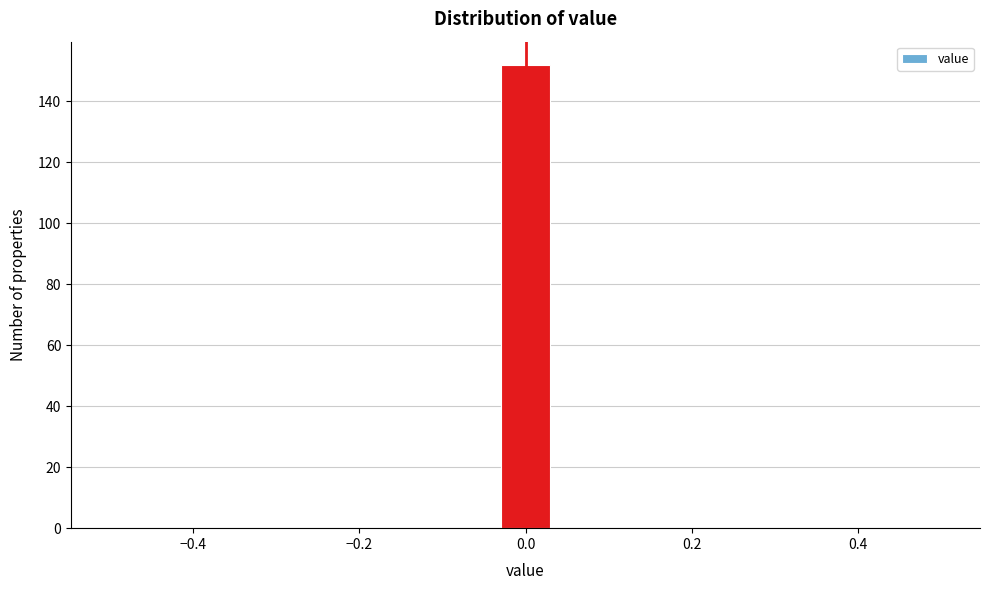

Around what value on the x-axis is the tallest bar? Give the approximate position of its centre, as read against the axis.

0.00